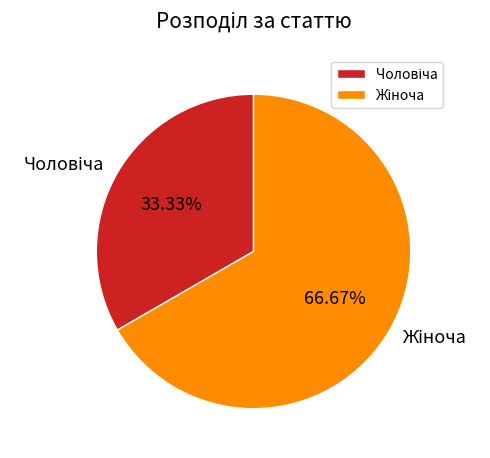

Does any single category account for the majority?

Yes